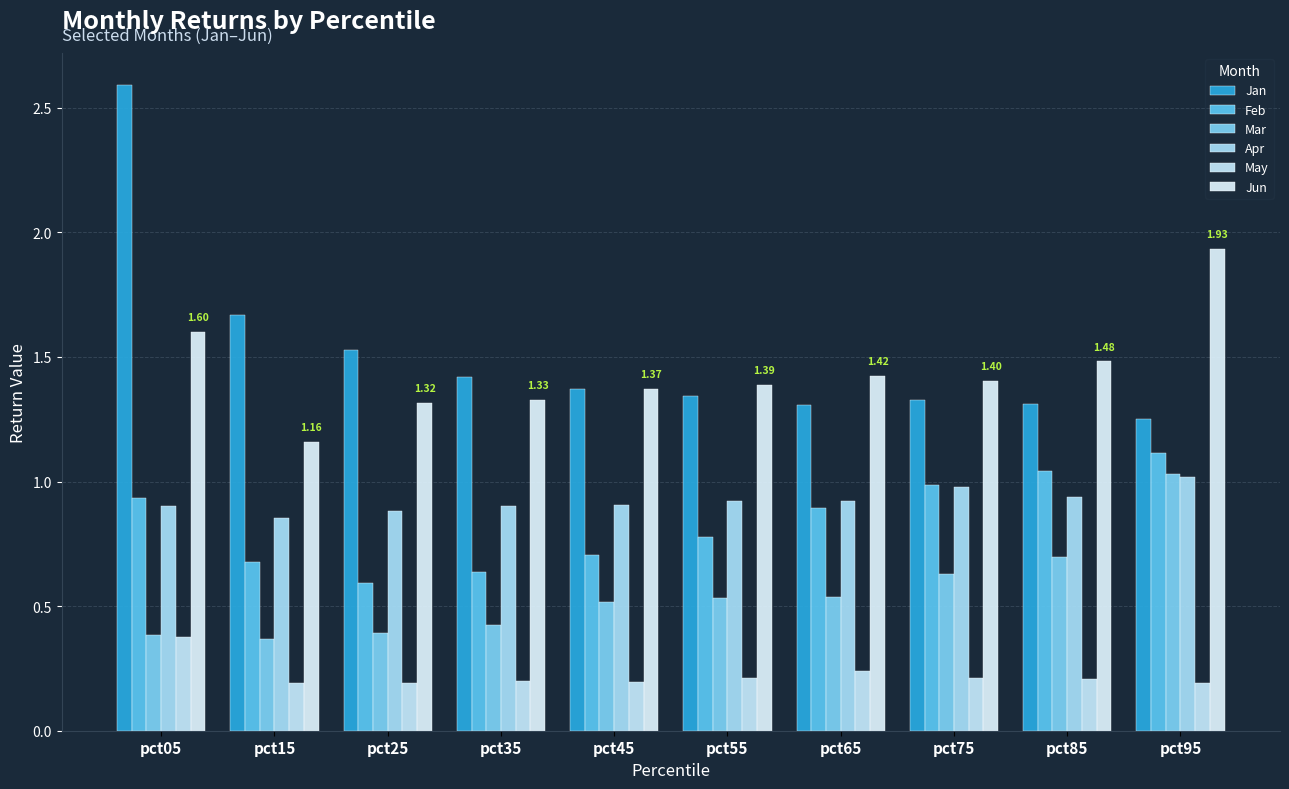

Reading right to left, list all the values displayed in this chart.

Jan: pct95=1.3	pct85=1.3	pct75=1.3	pct65=1.3	pct55=1.3	pct45=1.4	pct35=1.4	pct25=1.5	pct15=1.7	pct05=2.6
Feb: pct95=1.1	pct85=1.0	pct75=1.0	pct65=0.9	pct55=0.8	pct45=0.7	pct35=0.6	pct25=0.6	pct15=0.7	pct05=0.9
Mar: pct95=1.0	pct85=0.7	pct75=0.6	pct65=0.5	pct55=0.5	pct45=0.5	pct35=0.4	pct25=0.4	pct15=0.4	pct05=0.4
Apr: pct95=1.0	pct85=0.9	pct75=1.0	pct65=0.9	pct55=0.9	pct45=0.9	pct35=0.9	pct25=0.9	pct15=0.9	pct05=0.9
May: pct95=0.2	pct85=0.2	pct75=0.2	pct65=0.2	pct55=0.2	pct45=0.2	pct35=0.2	pct25=0.2	pct15=0.2	pct05=0.4
Jun: pct95=1.9	pct85=1.5	pct75=1.4	pct65=1.4	pct55=1.4	pct45=1.4	pct35=1.3	pct25=1.3	pct15=1.2	pct05=1.6